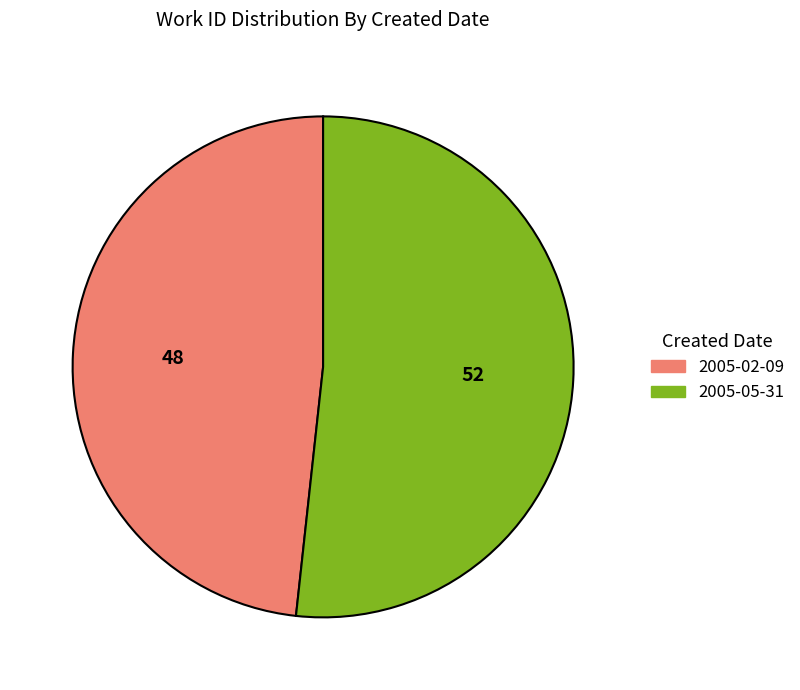

Do 2005-05-31 and 2005-02-09 together represent more than half of the pie?

Yes